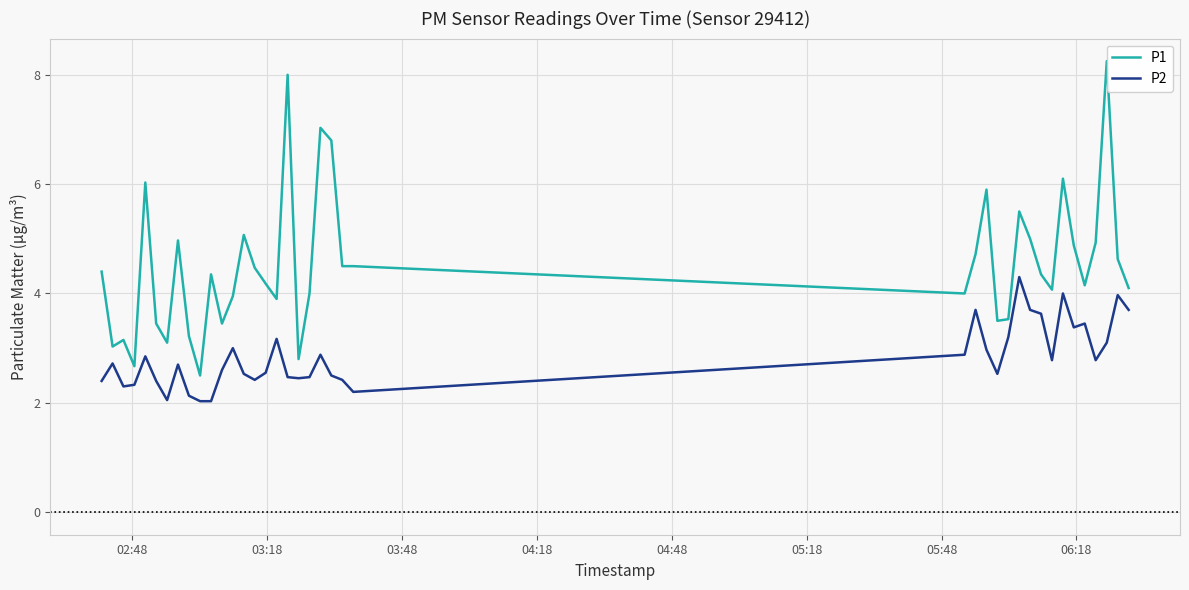

What is the maximum value for P2?

4.3